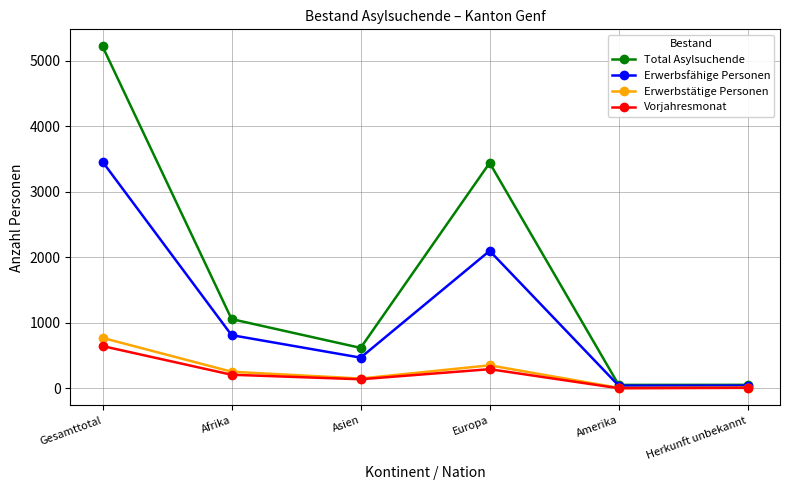

What is the average value of the Erwerbstätige Personen series?

257